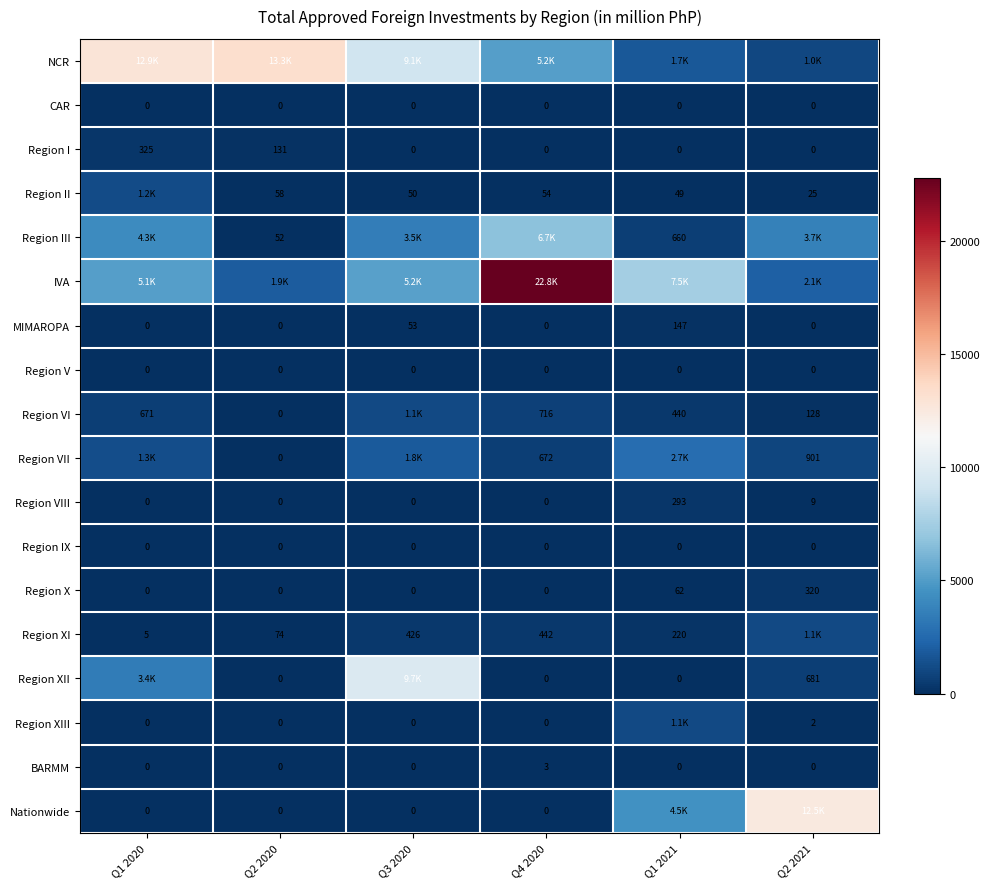

Is the value of Region XIII at Q4 2020 greater than the value of Region XII at Q2 2021?

No